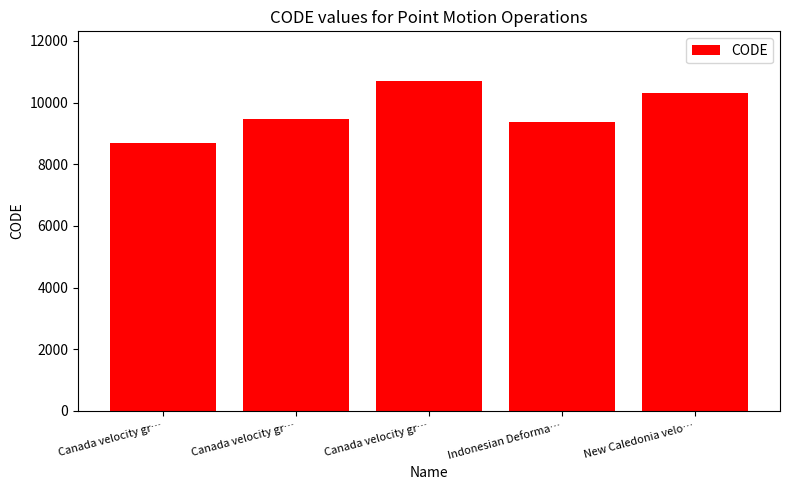

How many categories are shown in the chart?

5